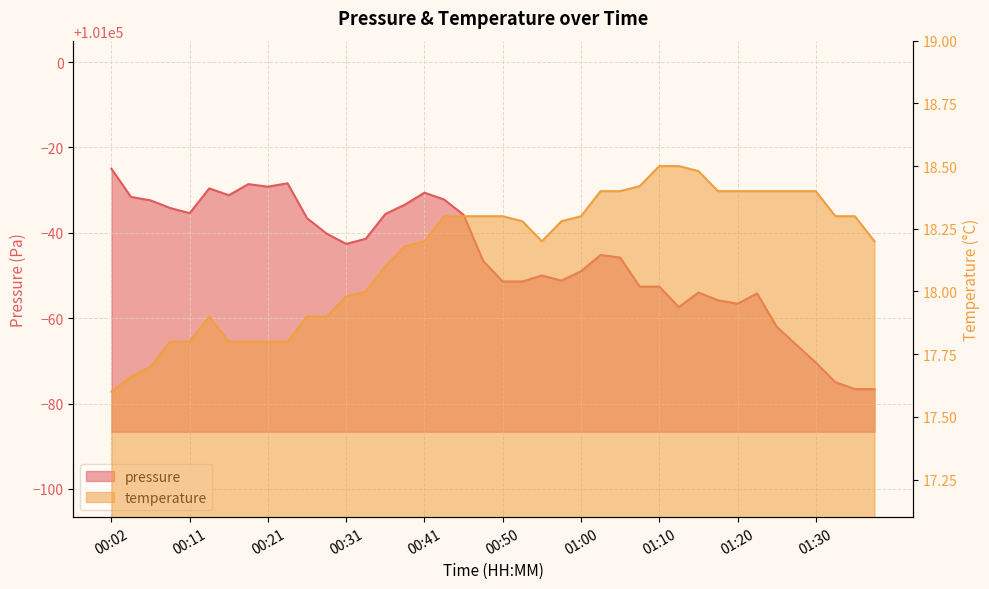

At which label does pressure reach its minimum?

01:35